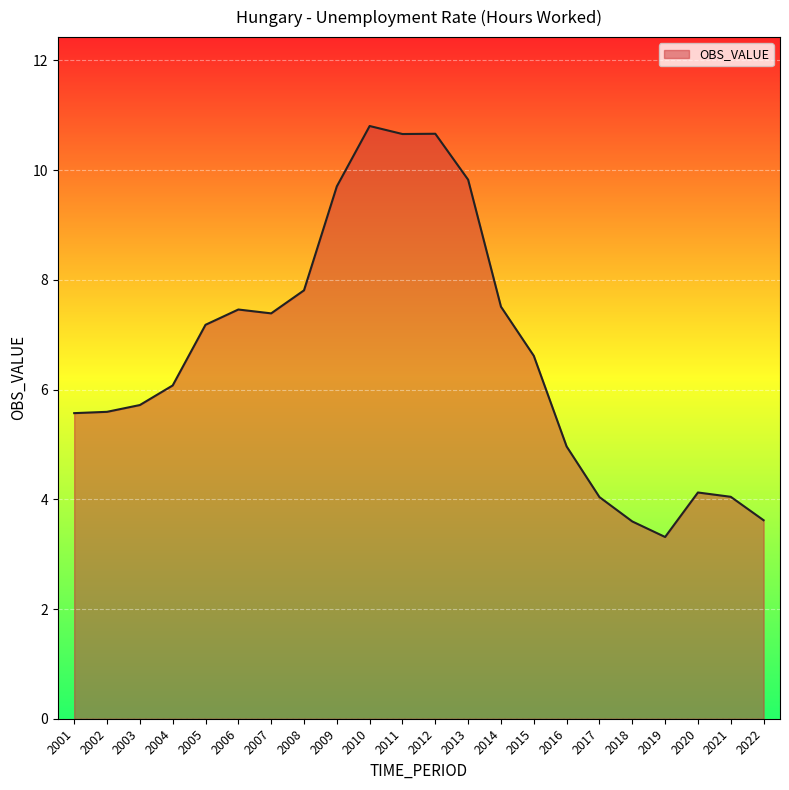

What is the difference between the maximum and minimum values?

7.5